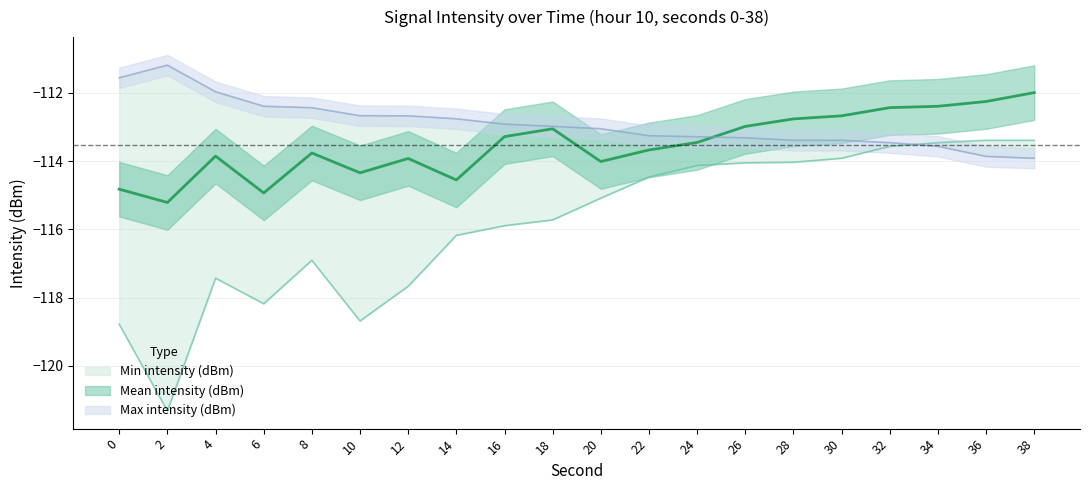

Reading right to left, extract all data points from this chart.

Min intensity (dBm): 38=-113.4	36=-113.4	34=-113.5	32=-113.6	30=-113.9	28=-114.0	26=-114.0	24=-114.1	22=-114.5	20=-115.1	18=-115.7	16=-115.9	14=-116.2	12=-117.7	10=-118.7	8=-116.9	6=-118.2	4=-117.4	2=-121.3	0=-118.8
Mean intensity (dBm): 38=-112.0	36=-112.2	34=-112.4	32=-112.4	30=-112.7	28=-112.8	26=-113.0	24=-113.5	22=-113.7	20=-114.0	18=-113.0	16=-113.3	14=-114.5	12=-113.9	10=-114.3	8=-113.8	6=-114.9	4=-113.8	2=-115.2	0=-114.8
Max intensity (dBm): 38=-113.9	36=-113.9	34=-113.6	32=-113.5	30=-113.4	28=-113.4	26=-113.3	24=-113.3	22=-113.3	20=-113.0	18=-113.0	16=-112.9	14=-112.8	12=-112.7	10=-112.7	8=-112.4	6=-112.4	4=-112.0	2=-111.2	0=-111.6